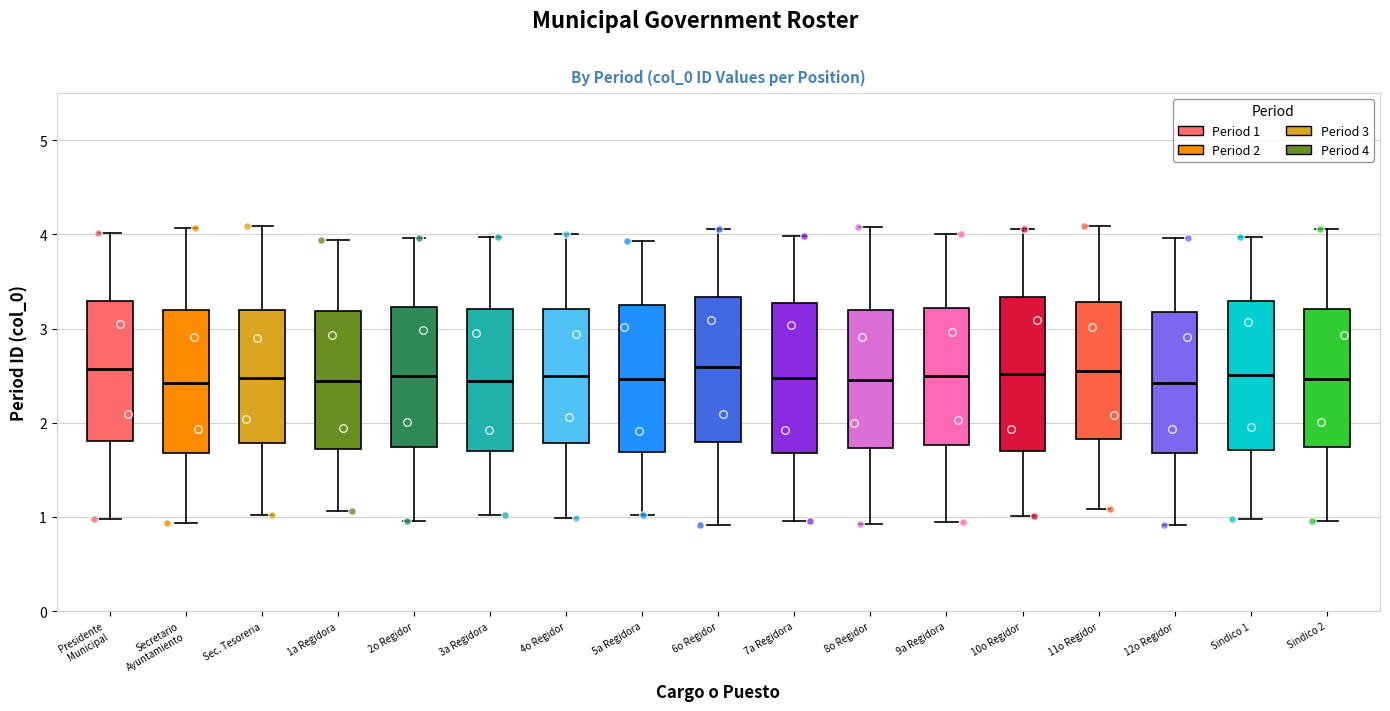

Reading left to right, read every box against the y-axis: the position of its median line, the range the box covers, and the ends of its whiskers. The values are not printed on the chart, so give them approximately, as read against the axis.

Presidente Municipal: median 2.6, box 1.8 to 3.3, whiskers 1.0 to 4.0
Secretario Ayuntamiento: median 2.4, box 1.7 to 3.2, whiskers 0.9 to 4.1
Sec. Tesoreria: median 2.5, box 1.8 to 3.2, whiskers 1.0 to 4.1
1a Regidora: median 2.4, box 1.7 to 3.2, whiskers 1.1 to 3.9
2o Regidor: median 2.5, box 1.7 to 3.2, whiskers 1.0 to 4.0
3a Regidora: median 2.4, box 1.7 to 3.2, whiskers 1.0 to 4.0
4o Regidor: median 2.5, box 1.8 to 3.2, whiskers 1.0 to 4.0
5a Regidora: median 2.5, box 1.7 to 3.2, whiskers 1.0 to 3.9
6o Regidor: median 2.6, box 1.8 to 3.3, whiskers 0.9 to 4.1
7a Regidora: median 2.5, box 1.7 to 3.3, whiskers 1.0 to 4.0
8o Regidor: median 2.5, box 1.7 to 3.2, whiskers 0.9 to 4.1
9a Regidora: median 2.5, box 1.8 to 3.2, whiskers 1.0 to 4.0
10o Regidor: median 2.5, box 1.7 to 3.3, whiskers 1.0 to 4.1
11o Regidor: median 2.5, box 1.8 to 3.3, whiskers 1.1 to 4.1
12o Regidor: median 2.4, box 1.7 to 3.2, whiskers 0.9 to 4.0
Sindico 1: median 2.5, box 1.7 to 3.3, whiskers 1.0 to 4.0
Sindico 2: median 2.5, box 1.7 to 3.2, whiskers 1.0 to 4.1